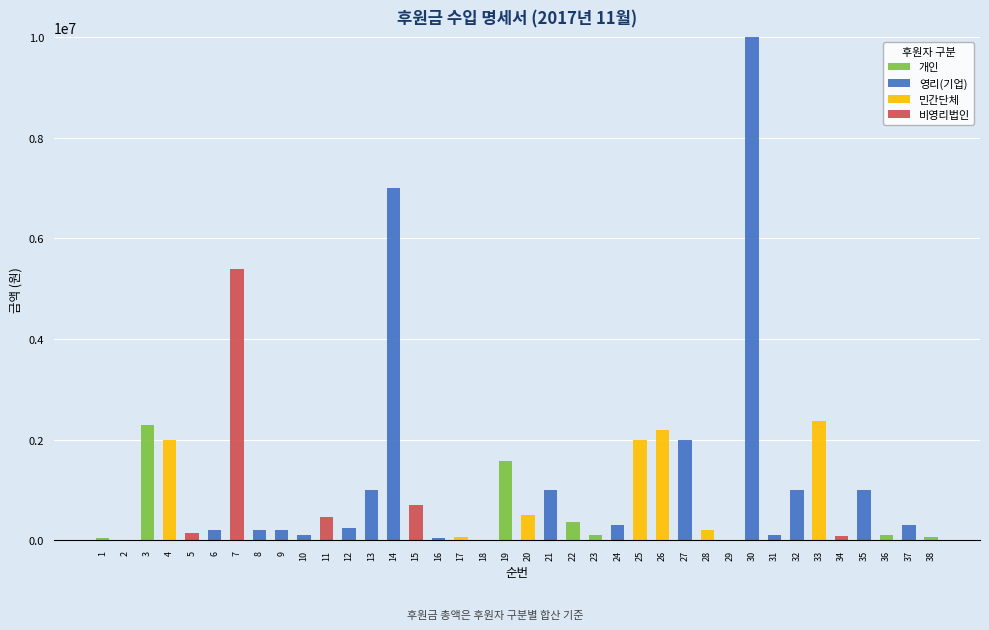

At which category is the sum across all series the highest?

30